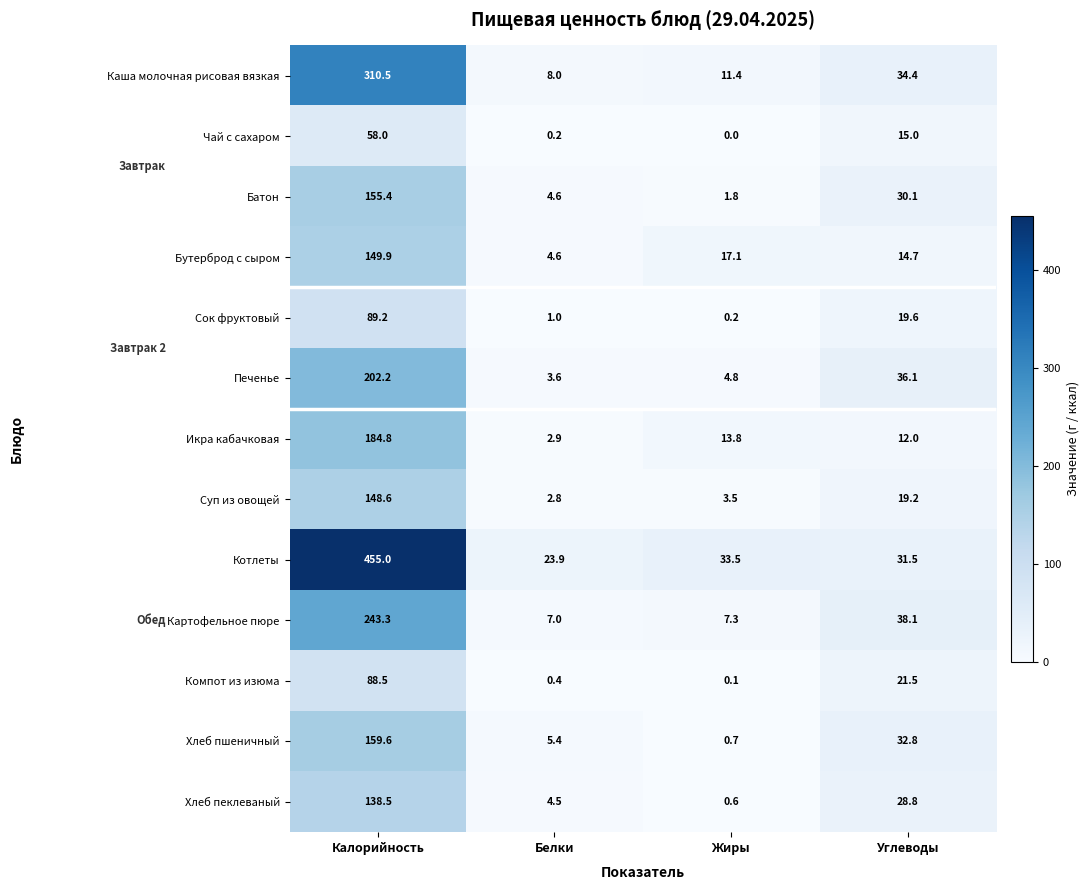

What is the difference between the maximum and minimum values in the Икра кабачковая series?

181.9